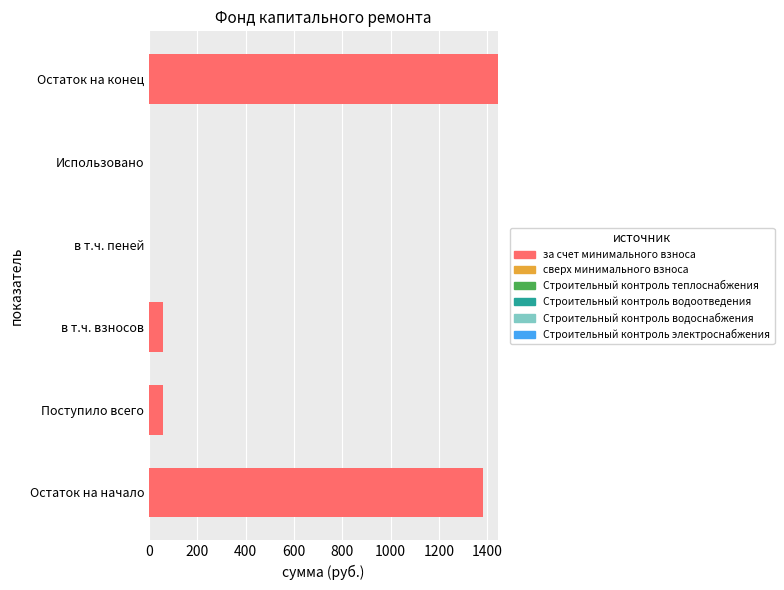

What is the maximum value shown in the chart?

1444.0